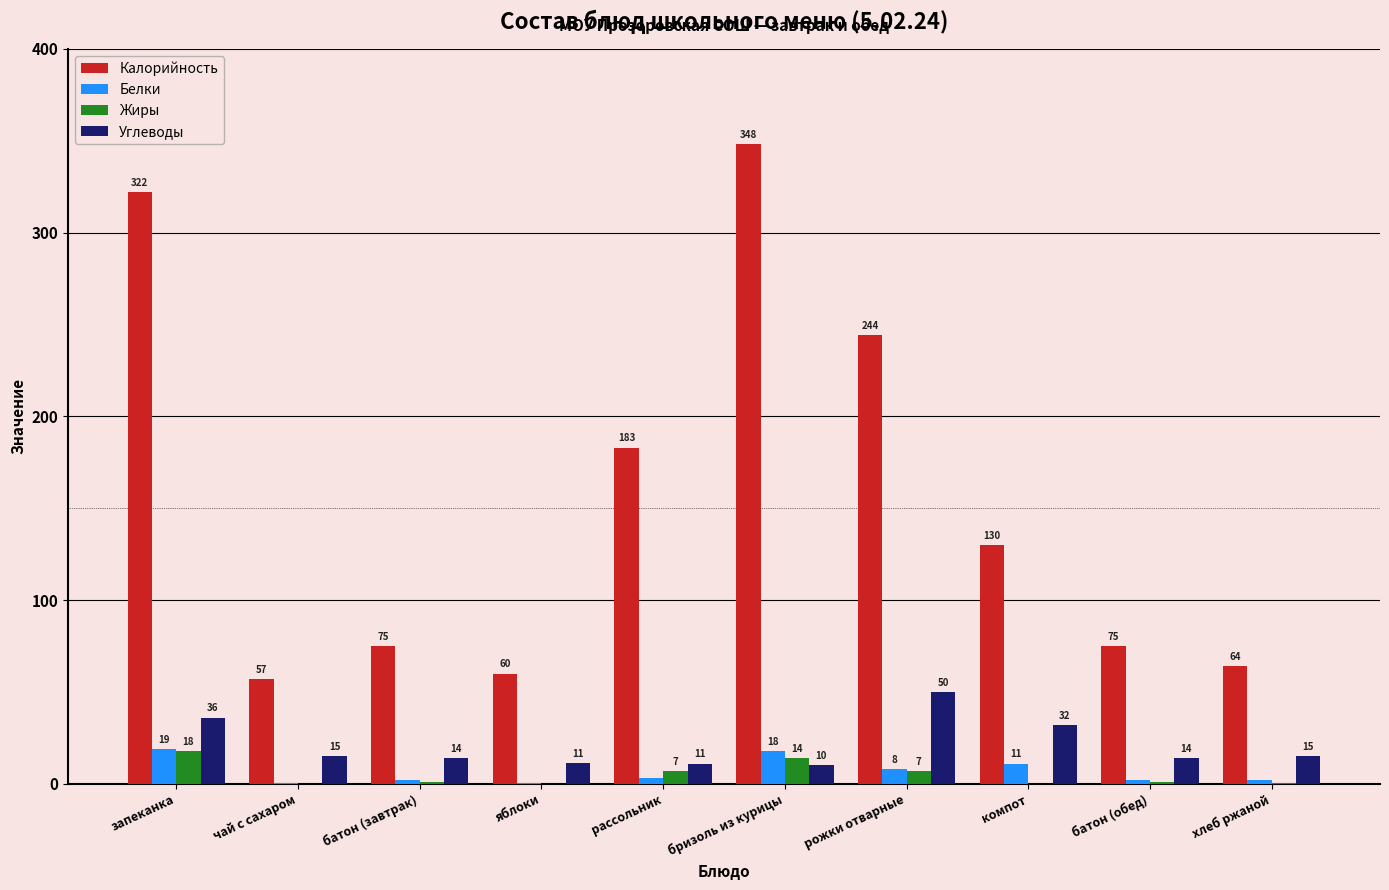

Between запеканка and яблоки, which series saw the biggest shift?

Калорийность